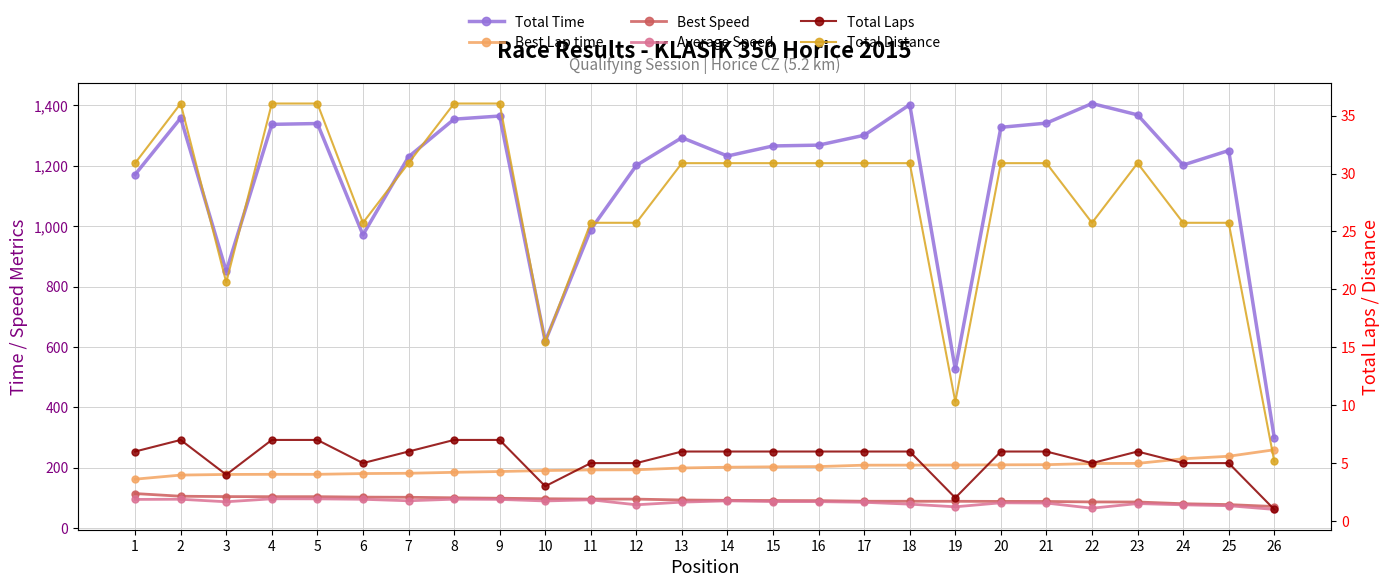

Which series changed the most between 3 and 26?

Total Time